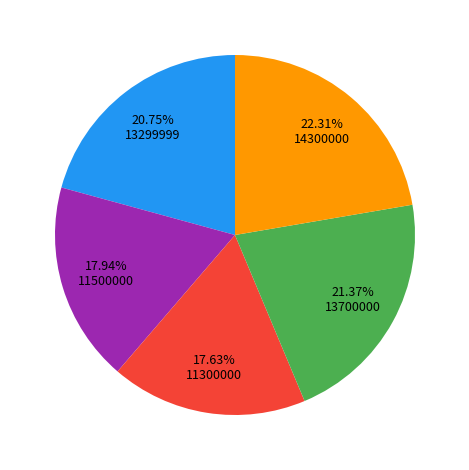

Is there any slice that represents more than half of the pie?

No